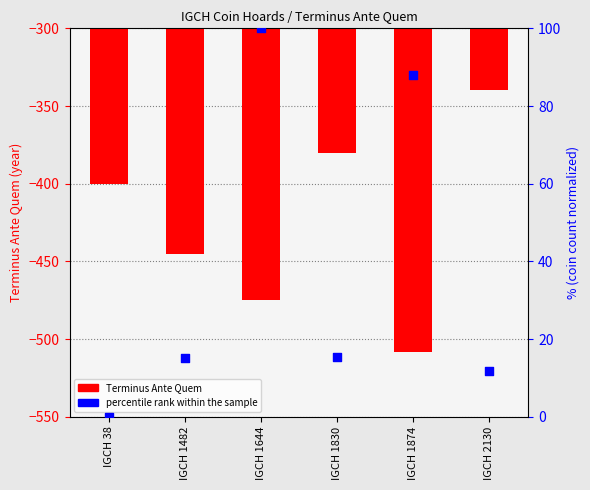

At which category is the sum across all series the highest?

IGCH 2130